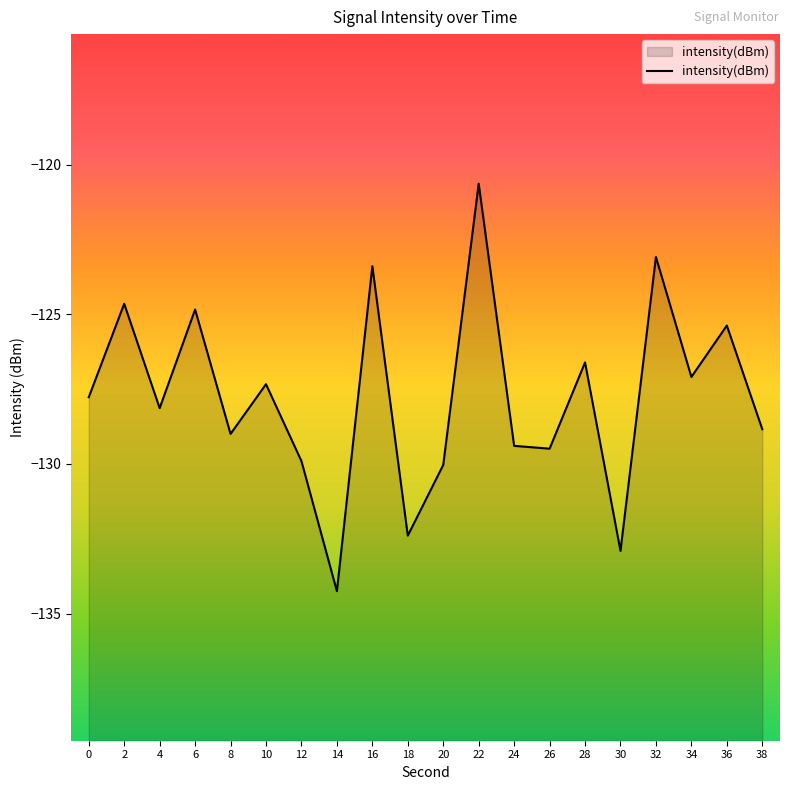

What is the value of the 8th point from the left?

-134.3